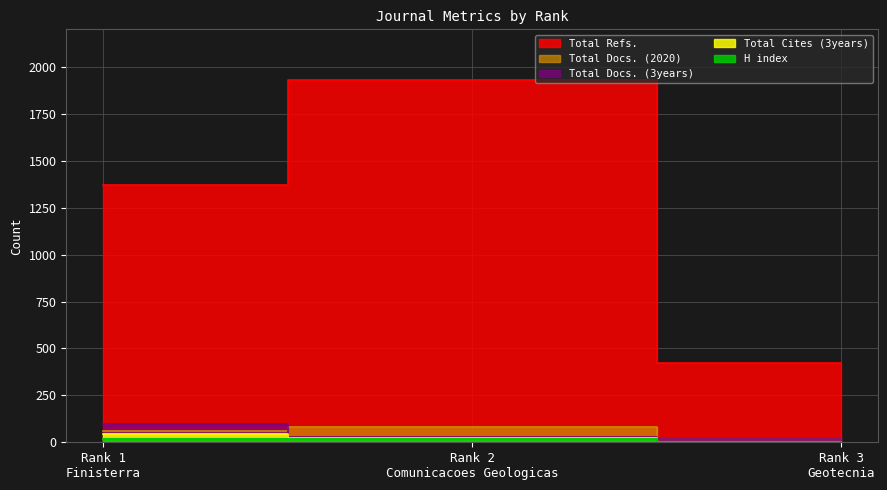

What is the spread (max minus min) of values at Rank 2
Comunicacoes Geologicas?

1909